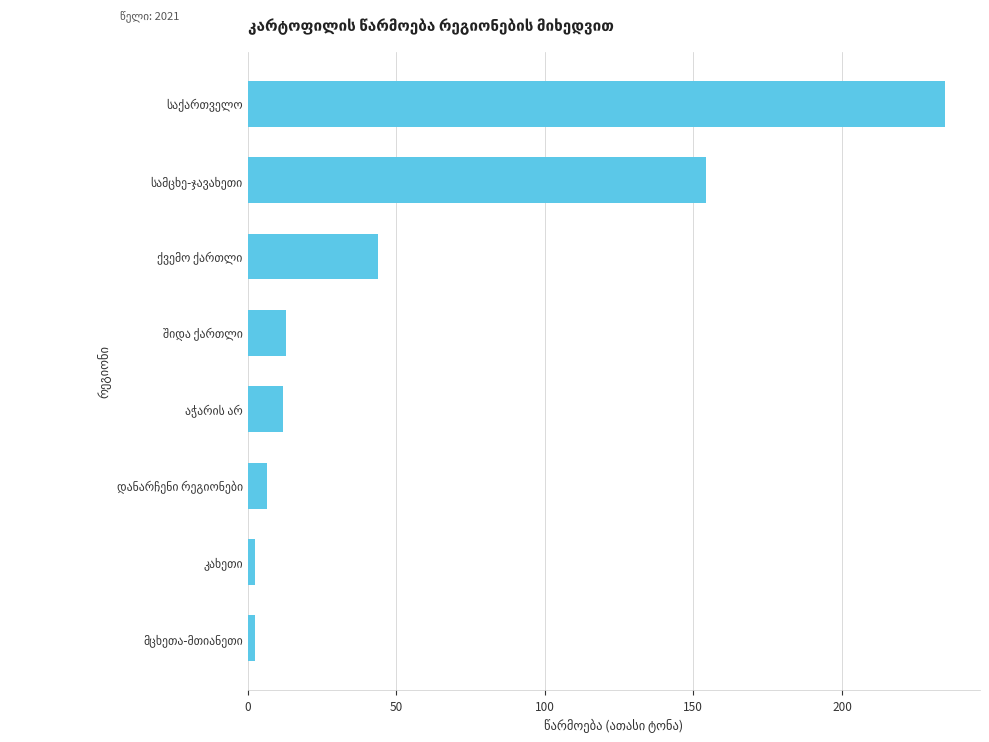

What is the average value?

58.7